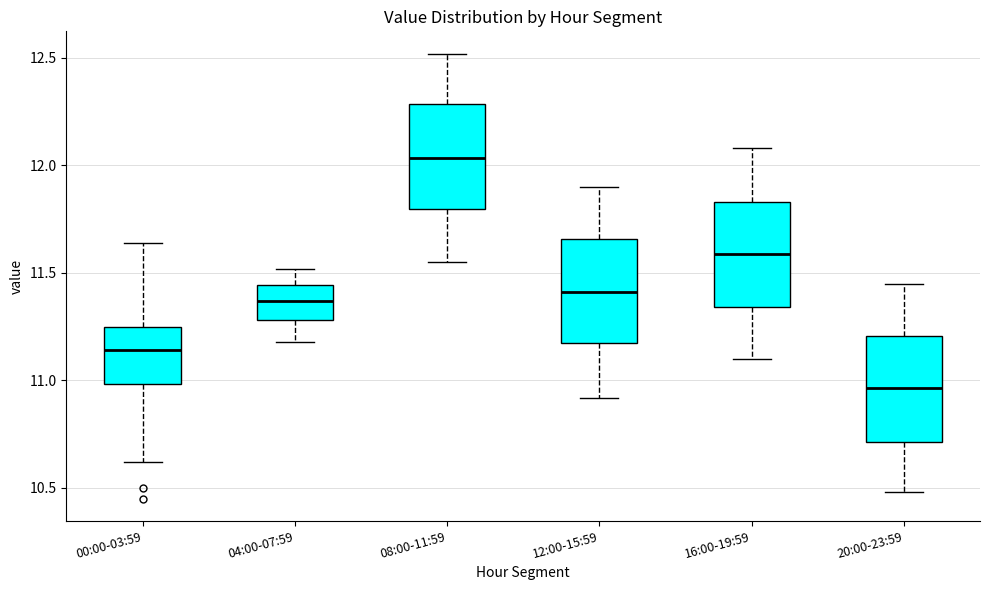

Where does the lower whisker of the box for 12:00-15:59 end on the y-axis? The values are not printed on the chart, so give them approximately, as read against the axis.

10.90